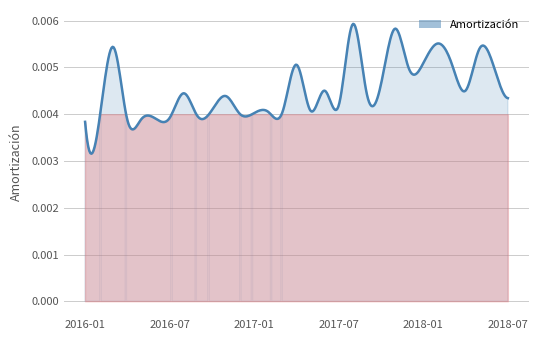

The chart shows a value of 0.0 at 2018-03. True or false?

False